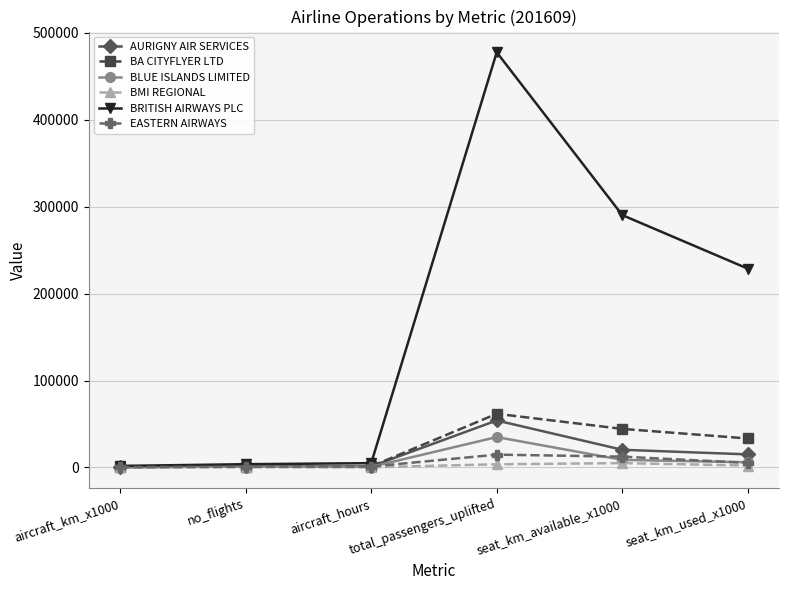

What are all the series names shown in the legend?

AURIGNY AIR SERVICES, BA CITYFLYER LTD, BLUE ISLANDS LIMITED, BMI REGIONAL, BRITISH AIRWAYS PLC, EASTERN AIRWAYS